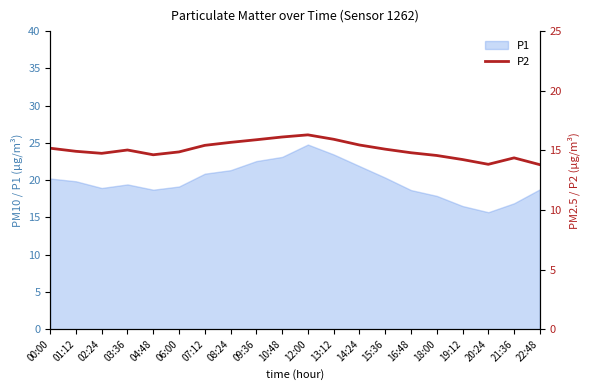

What is the label of the 15th point from the left?

16:48